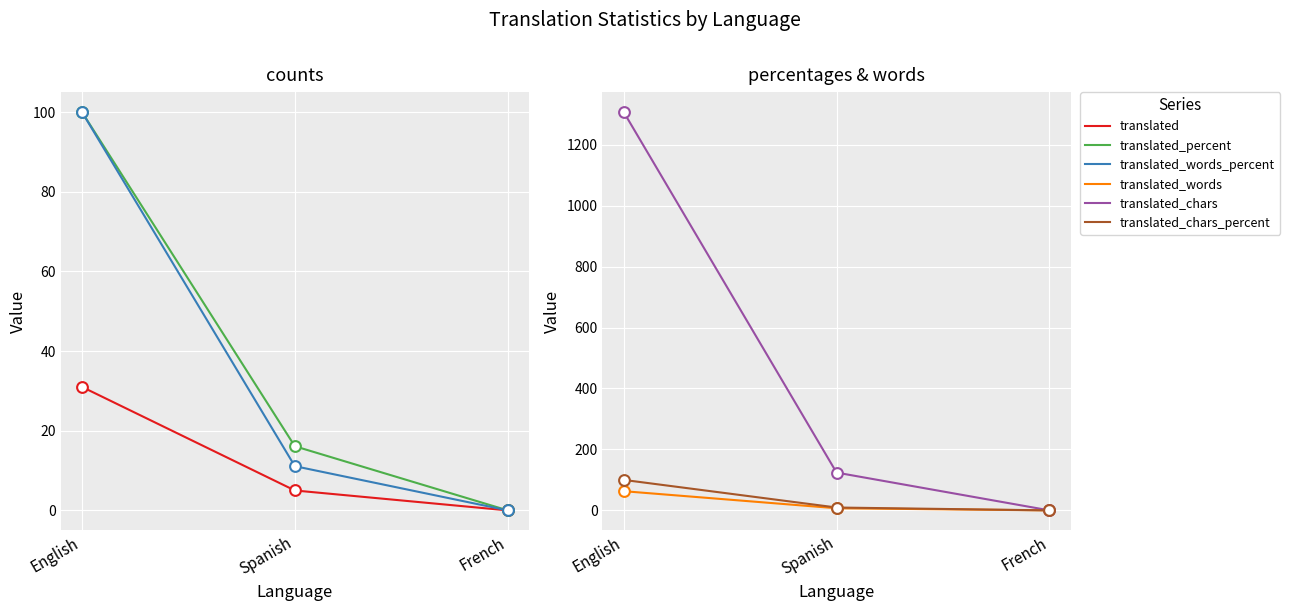

What is the total value across all series at English?

1701.0